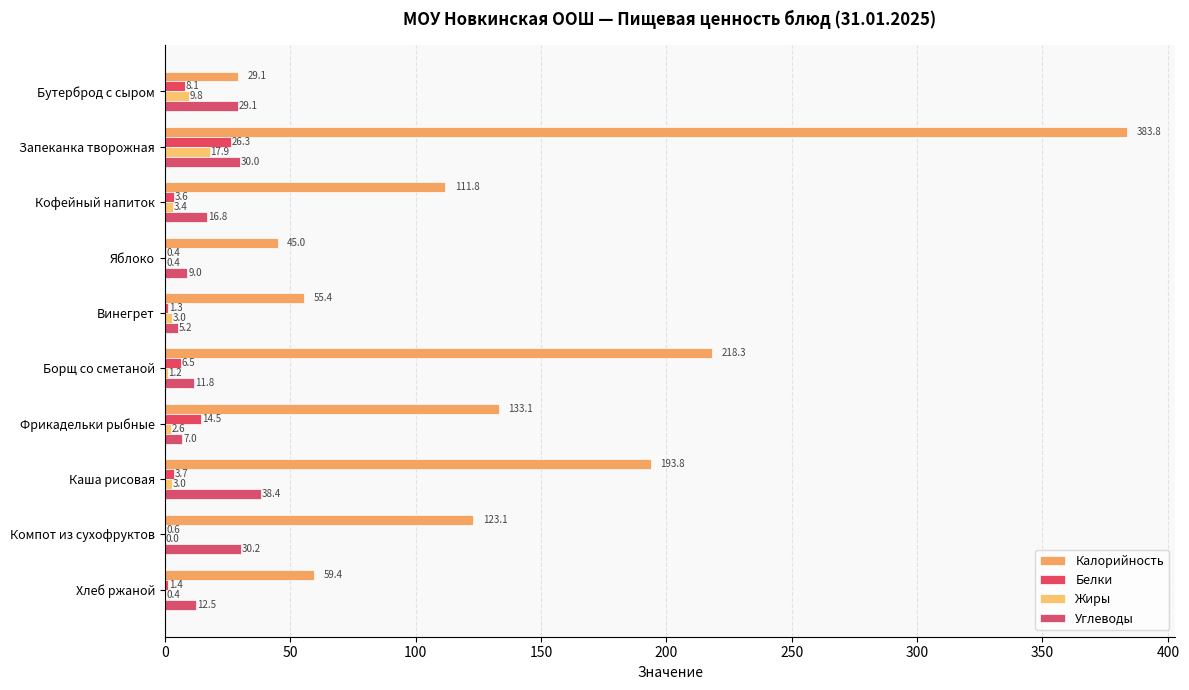

At which category does the chart reach its peak across all series?

Запеканка творожная